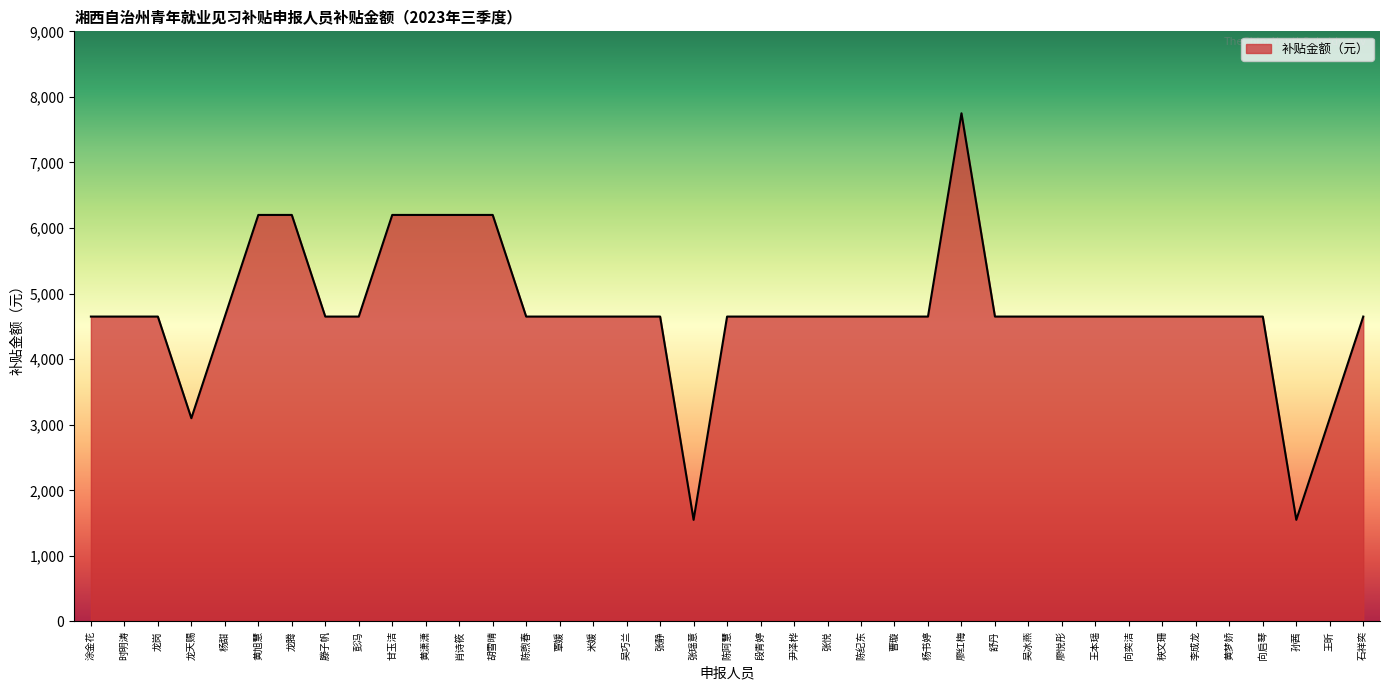

What is the maximum value shown in the chart?

7750